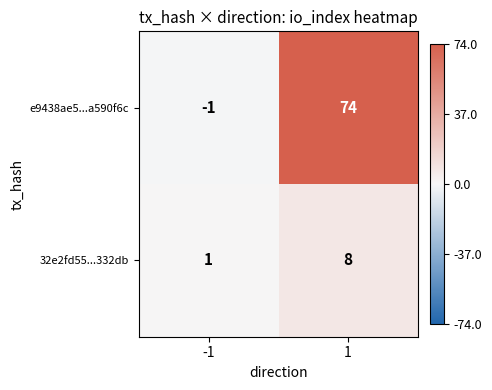

Which series has the largest range (max minus min)?

e9438ae5...a590f6c